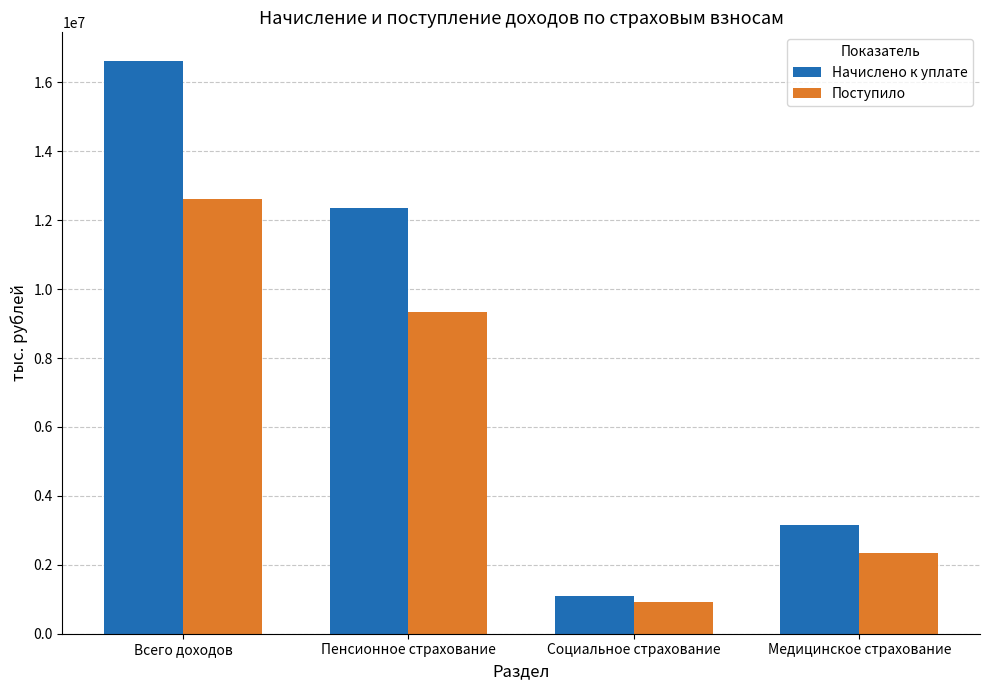

What is the maximum value for Поступило?

12608258